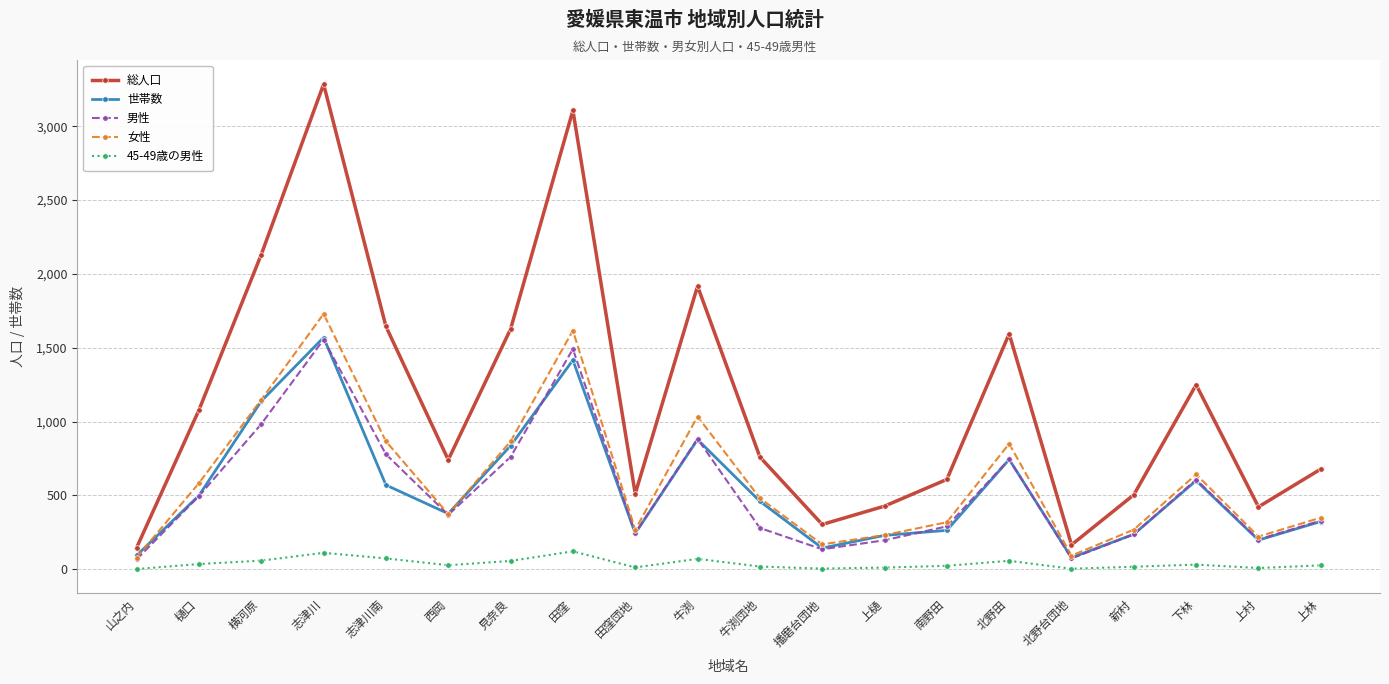

Where is the first local minimum for 女性?

西岡